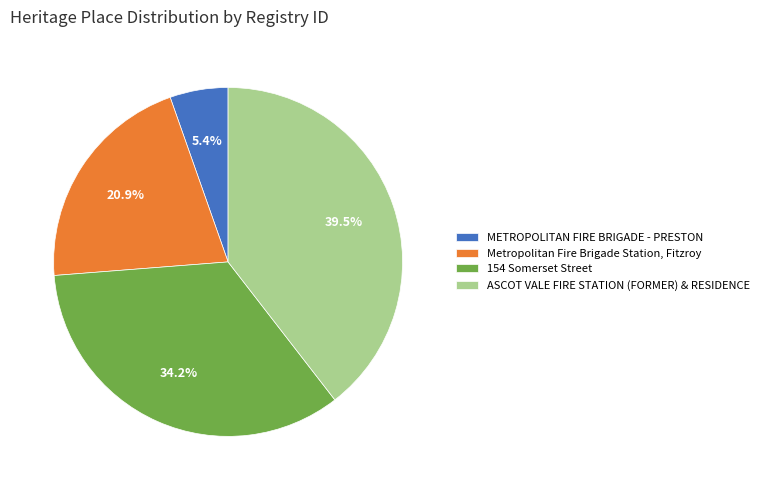

What is the total percentage of Metropolitan Fire Brigade Station, Fitzroy and ASCOT VALE FIRE STATION (FORMER) & RESIDENCE?

60.4%